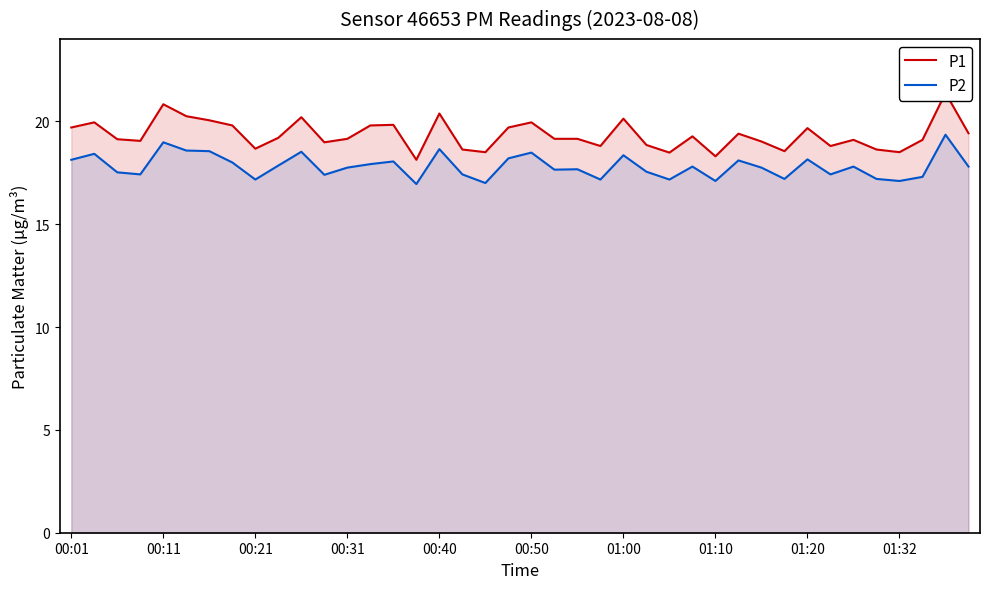

Does the chart have visible grid lines?

No